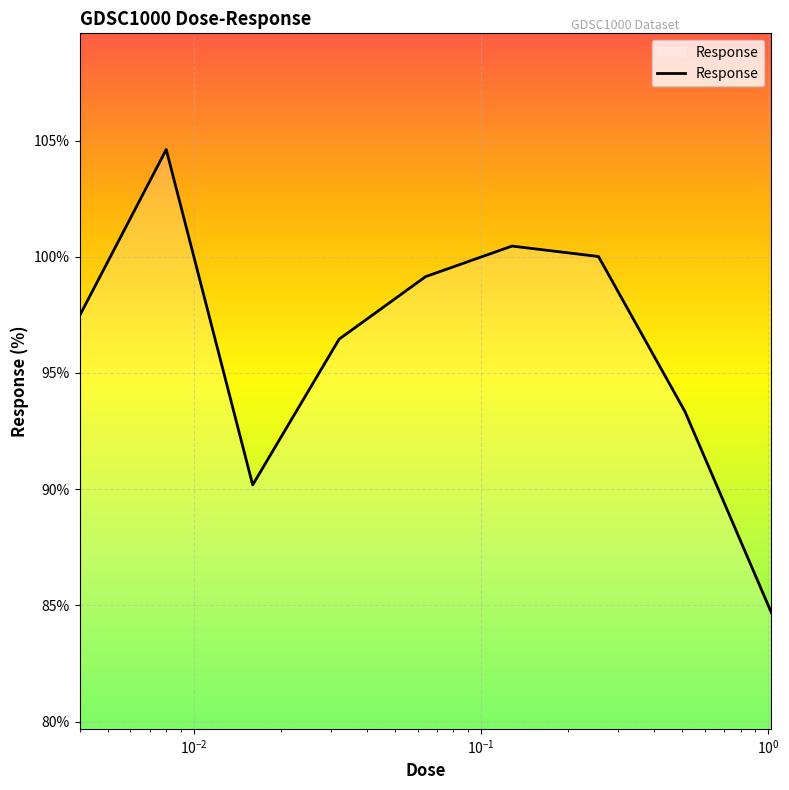

How many distinct data groups are displayed?

1